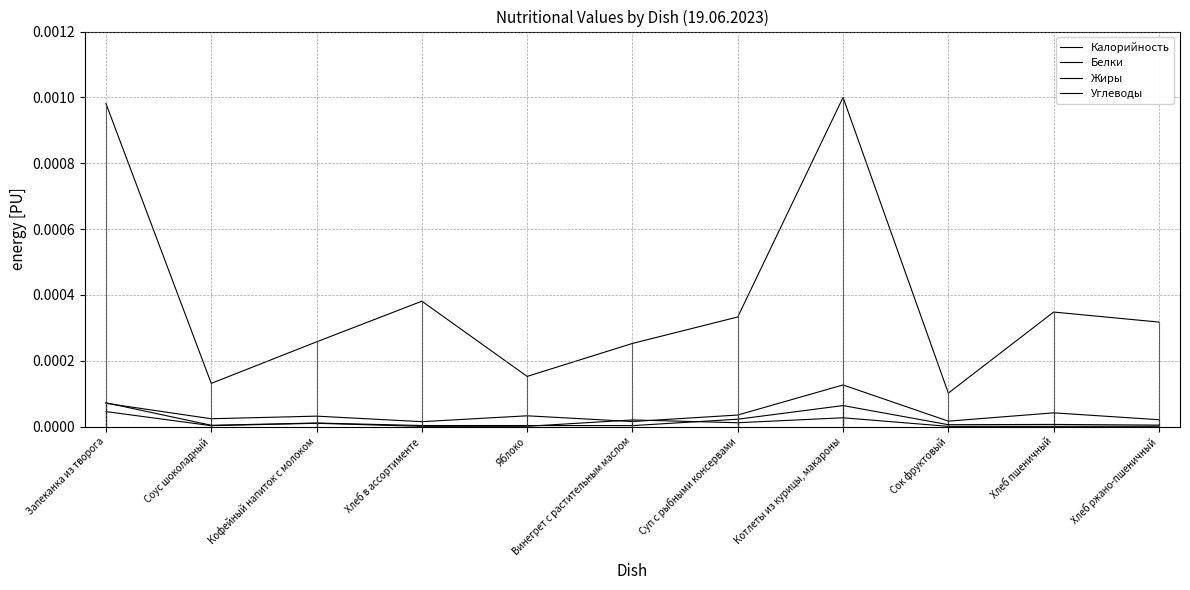

Does the chart have visible grid lines?

Yes